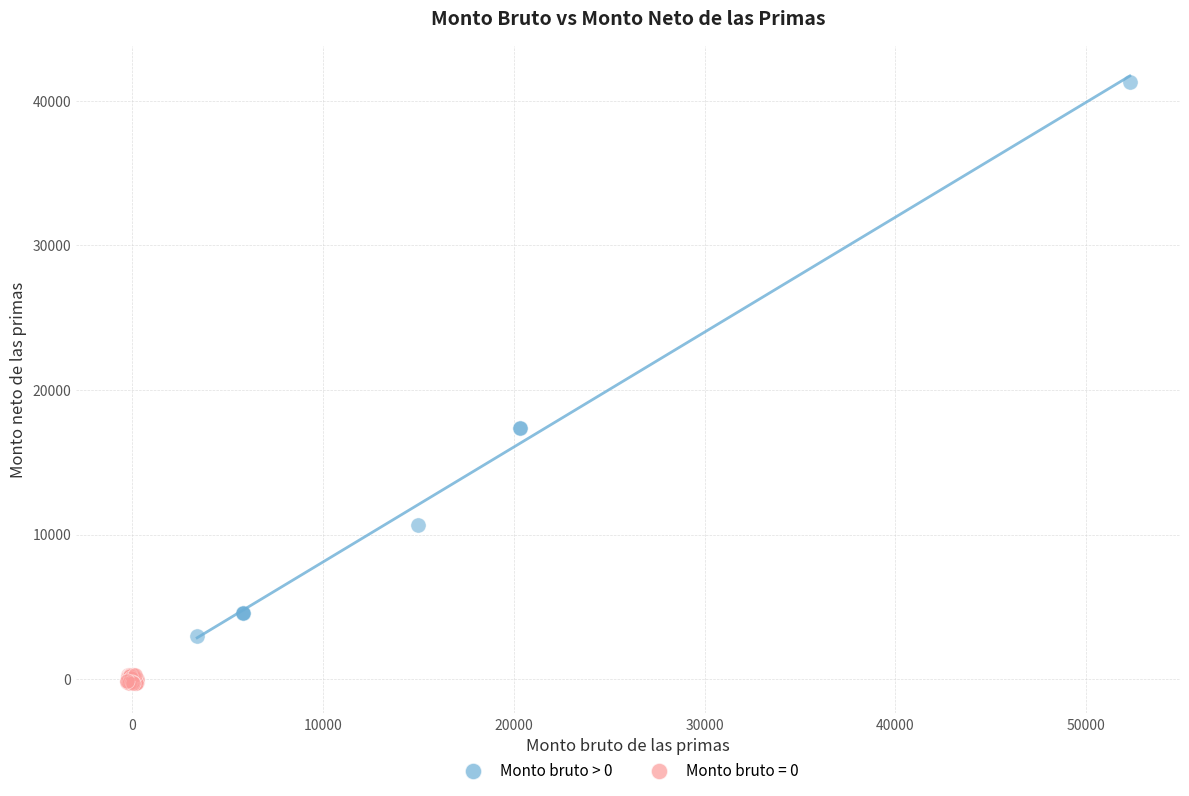

Which series reaches the minimum Y coordinate?

Monto bruto = 0